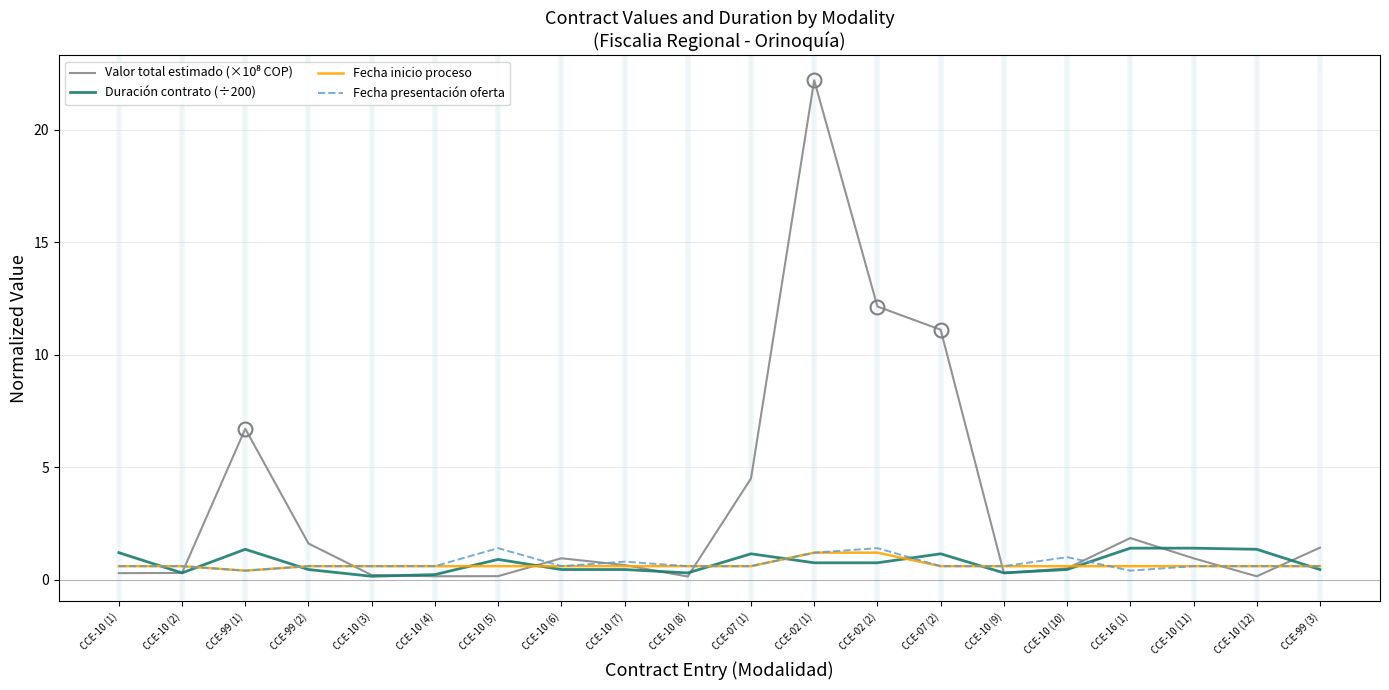

True or false: Fecha presentación oferta has more than 0 interior local peaks.

True